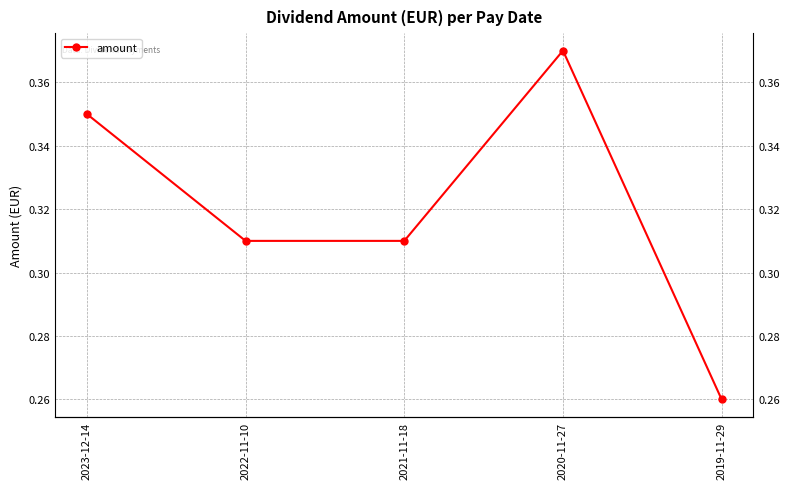

Rank the categories by value from lowest to highest.

2019-11-29, 2022-11-10, 2021-11-18, 2023-12-14, 2020-11-27